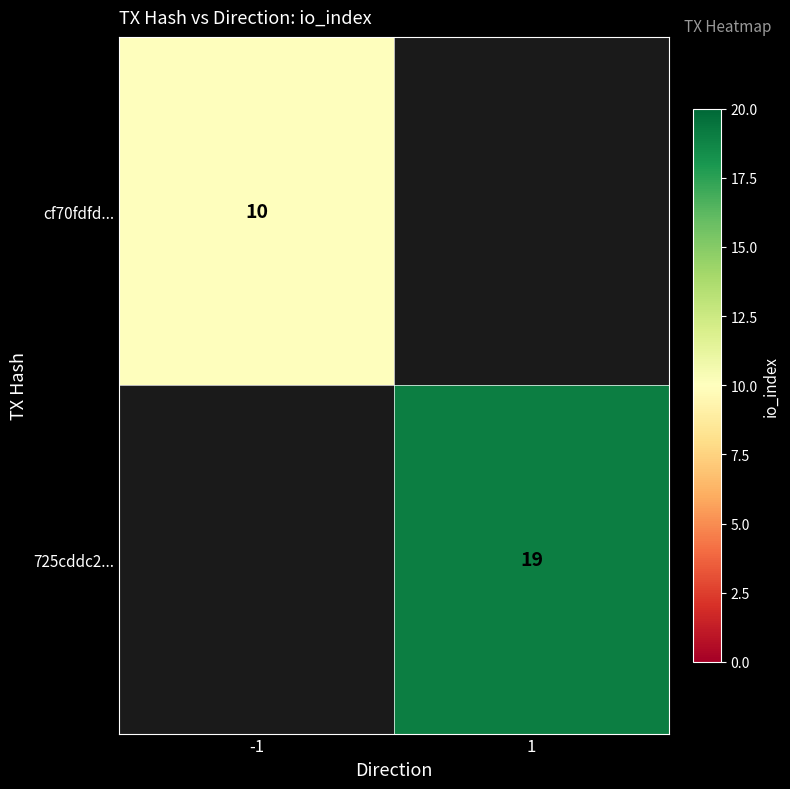

The 725cddc2... series shows 26 at 1. True or false?

False